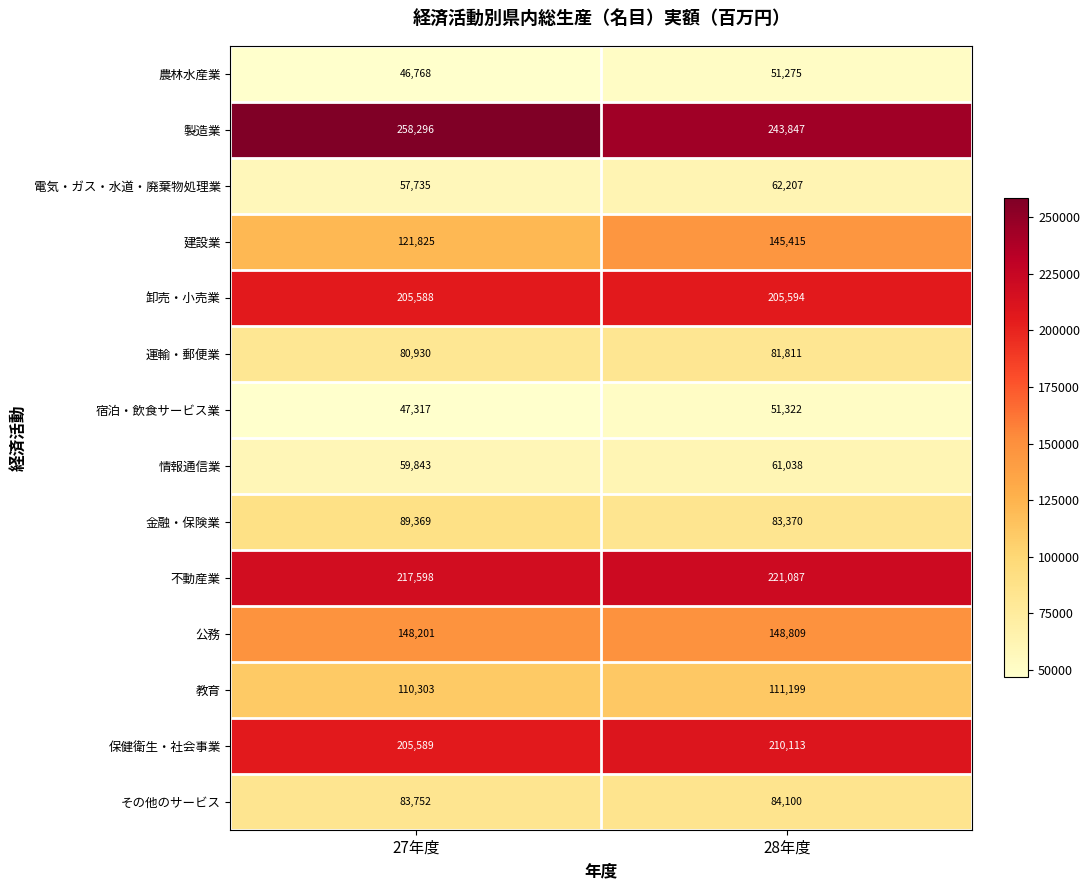

Read the 卸売・小売業 value at 28年度.

205594